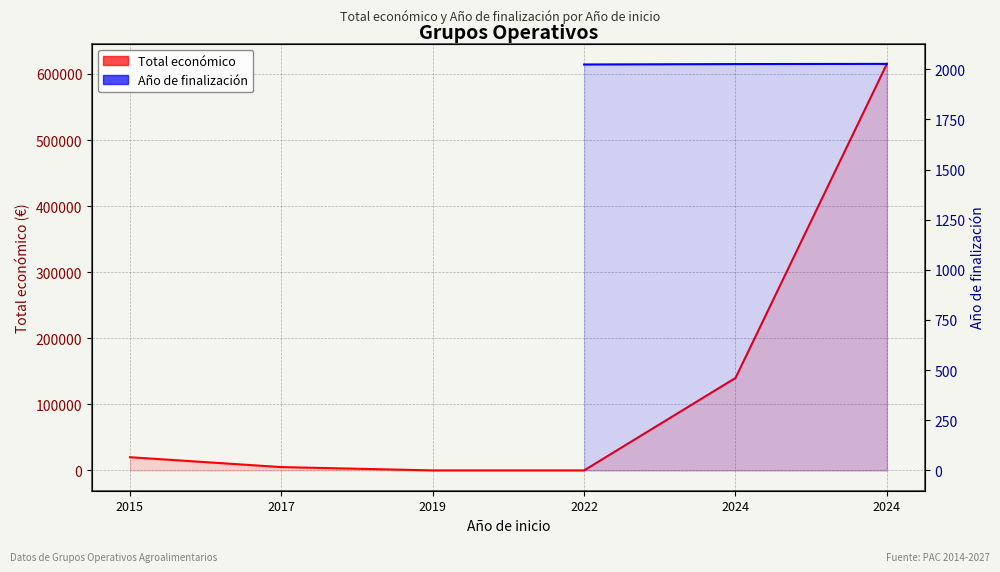

At which label does Total económico first exceed 19950?

2024